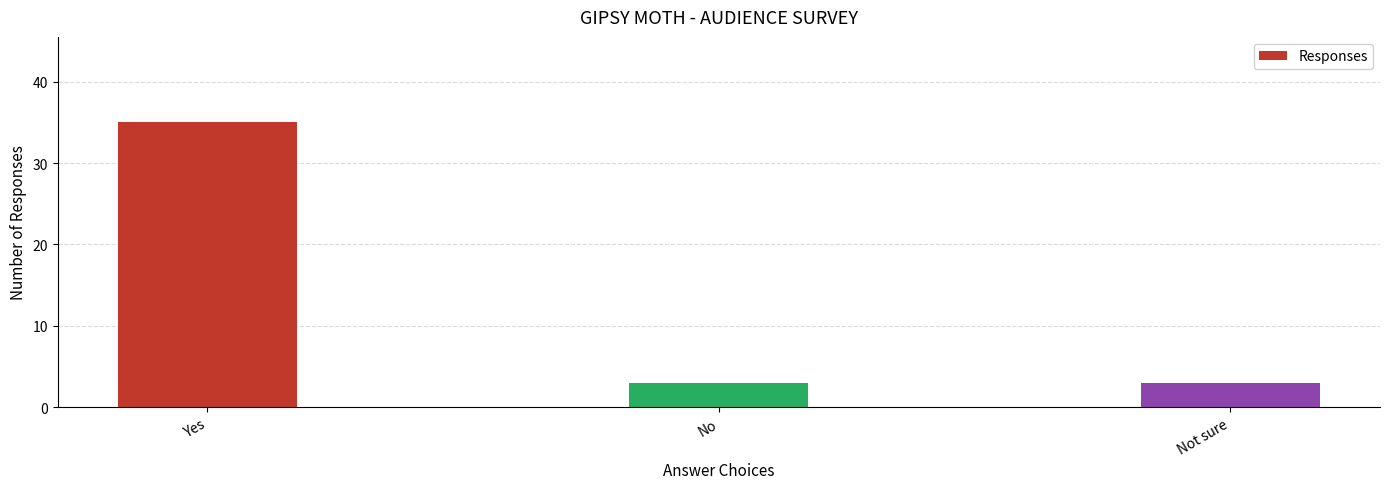

Reading right to left, list all the values displayed in this chart.

Not sure=3	No=3	Yes=35